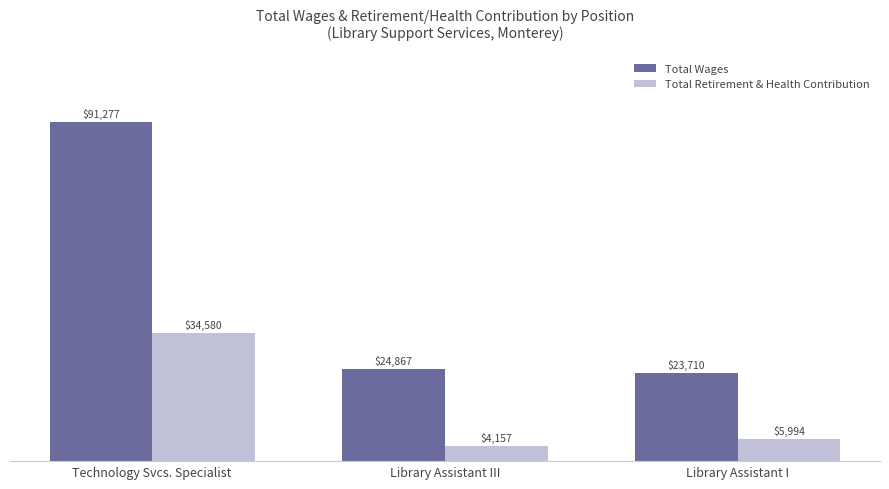

Where does the Total Retirement & Health Contribution series first go above 5994?

Technology Svcs. Specialist